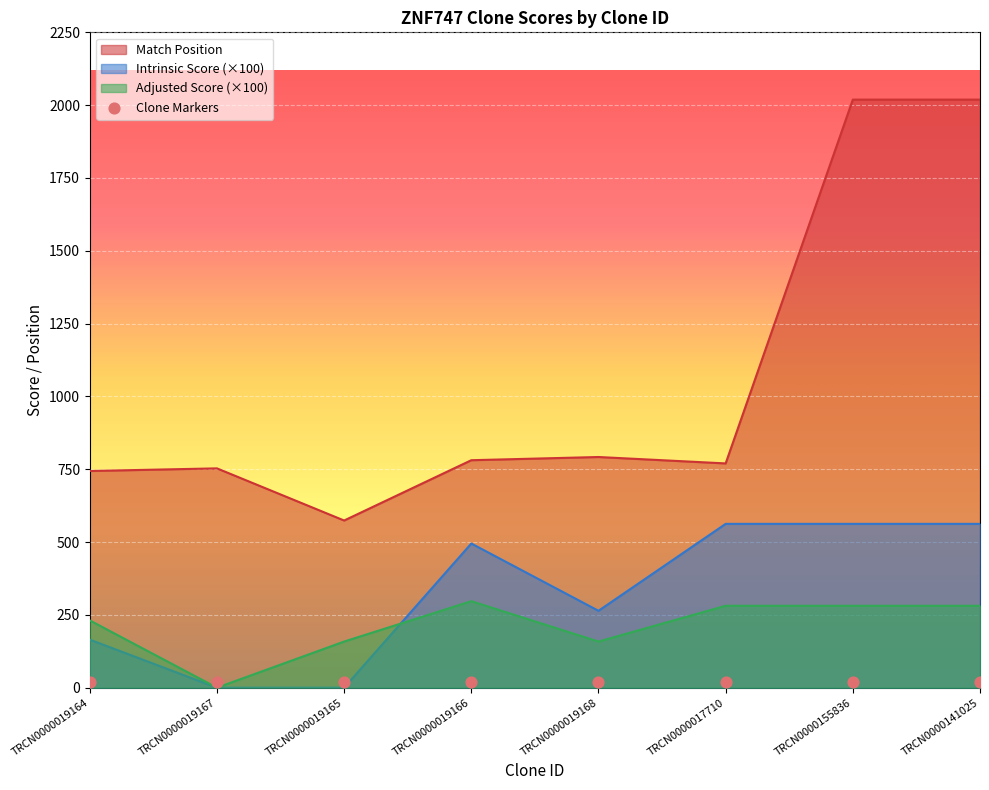

Which series has the largest total across all categories?

Match Position